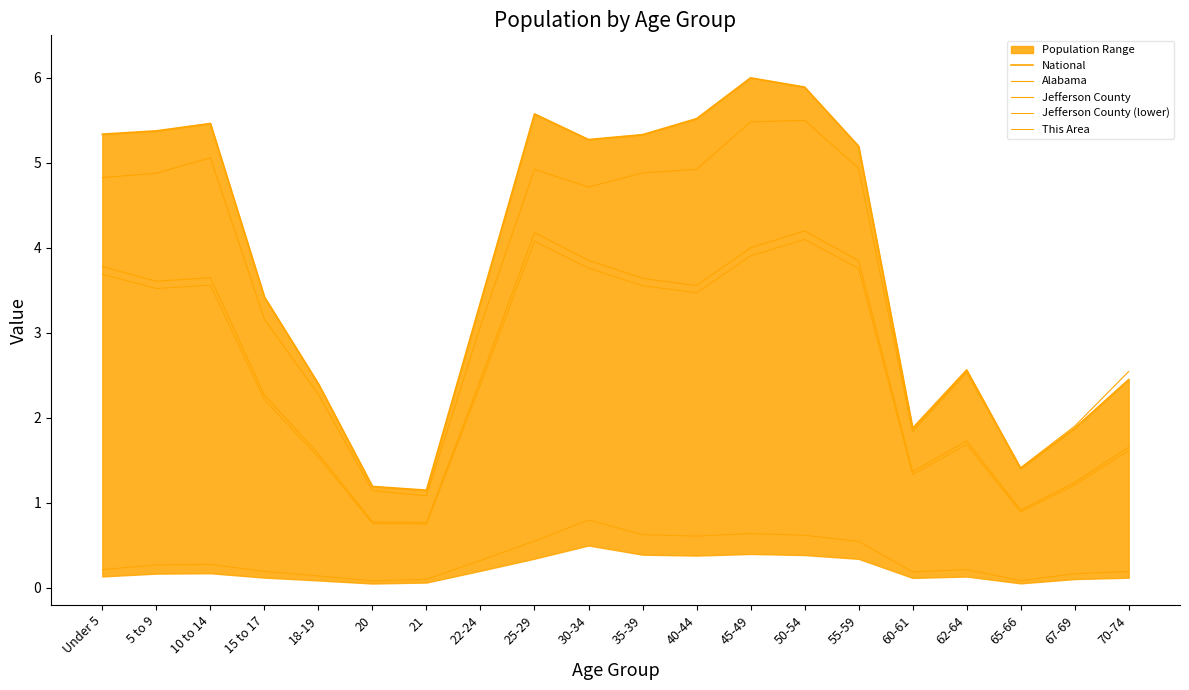

Where does the Jefferson County series first go above 3?

Under 5